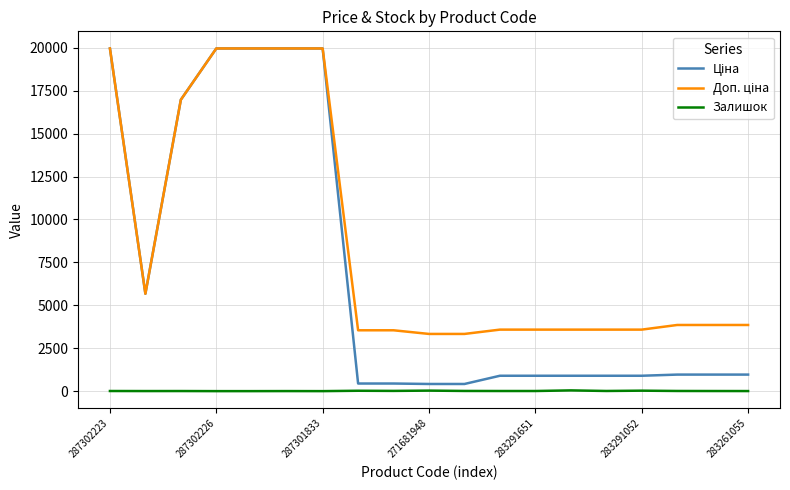

What is the maximum value shown in the chart?

19964.2